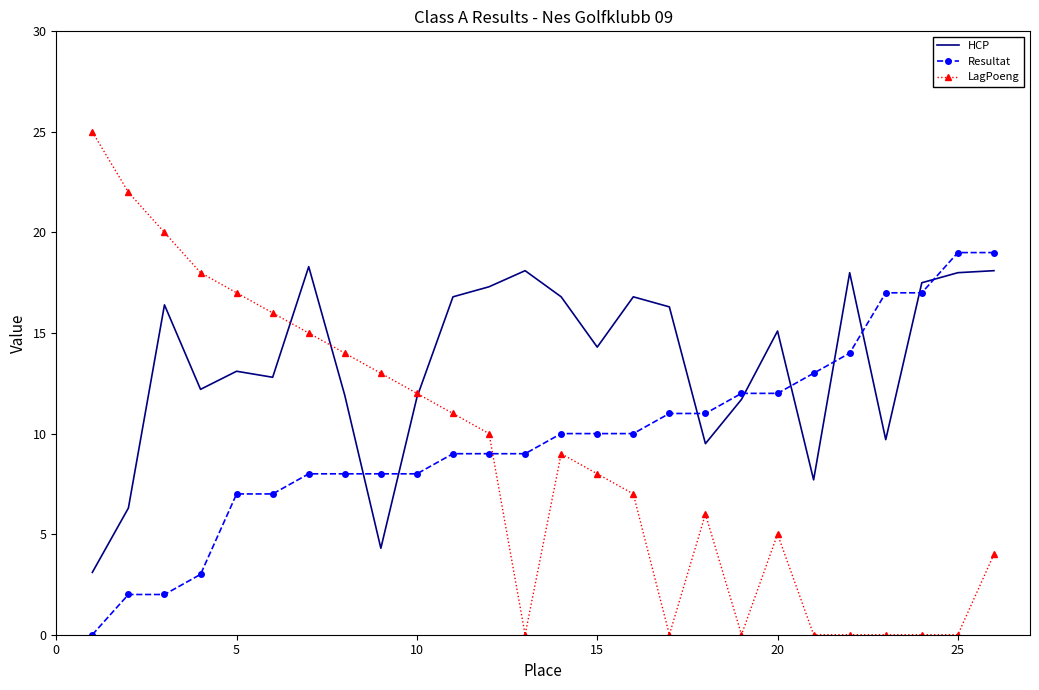

Rank the series by their average value, from highest to lowest.

HCP, Resultat, LagPoeng